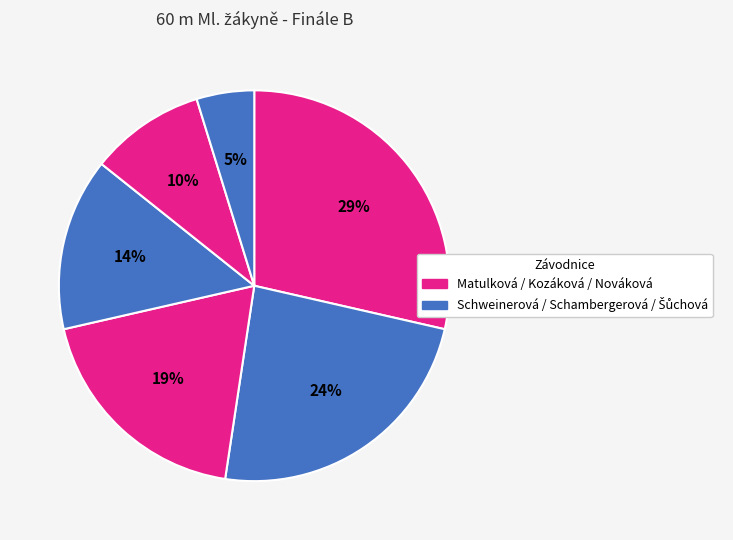

Count the number of slices in the pie.

6